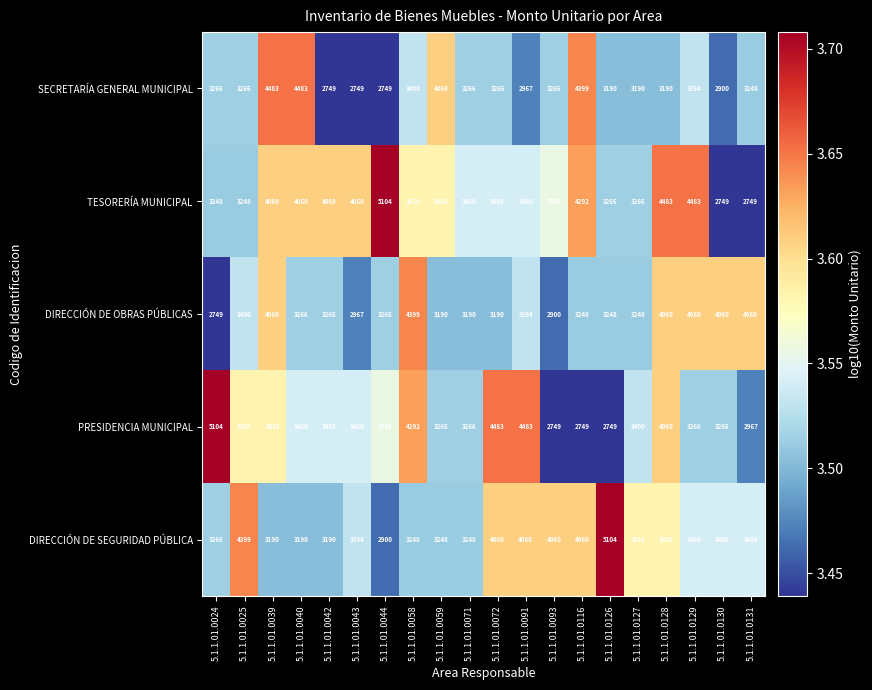

What is the minimum value shown in the chart?

2749